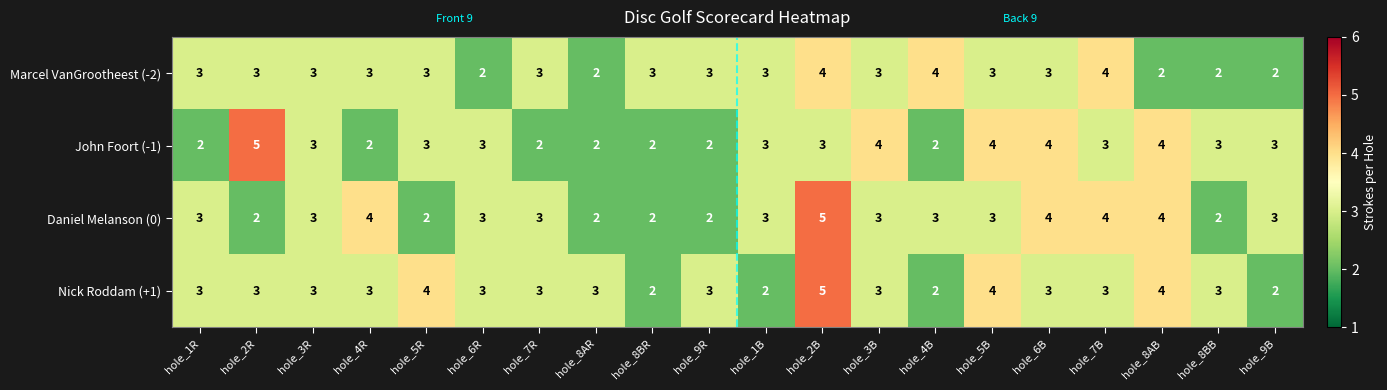

What is the difference between the highest and lowest values at hole_2R?

3